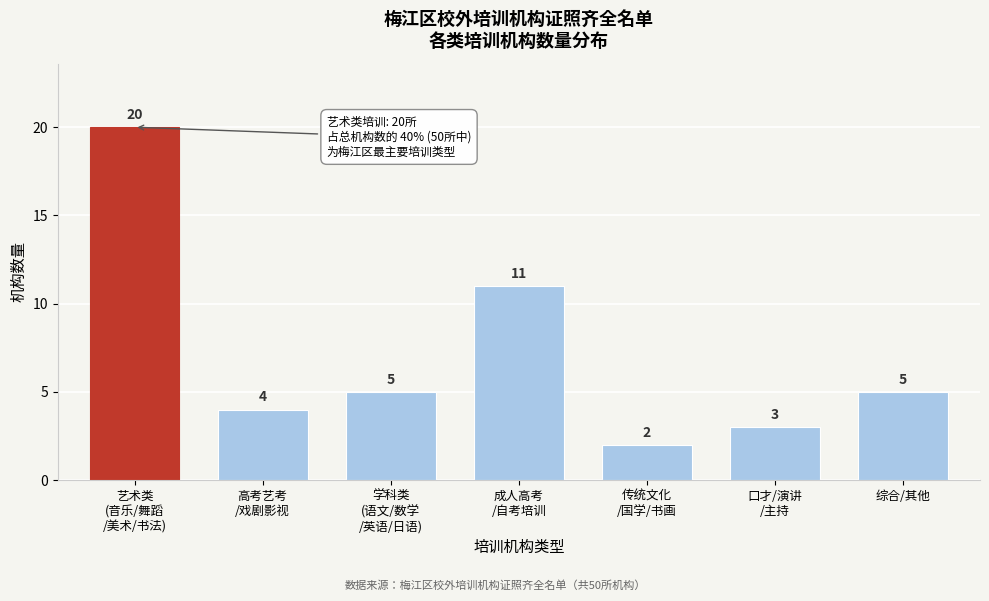

Reading right to left, what are all the values shown in this chart?

5	3	2	11	5	4	20